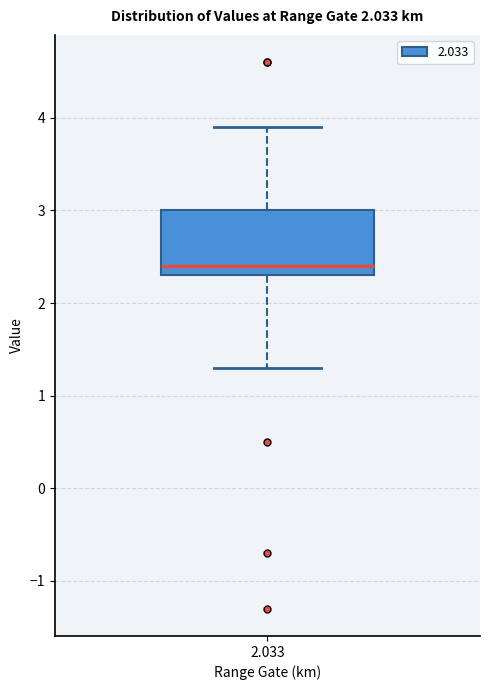

Where is the upper edge of the box at x = 2.033 on the y-axis? The values are not printed on the chart, so give them approximately, as read against the axis.

3.0